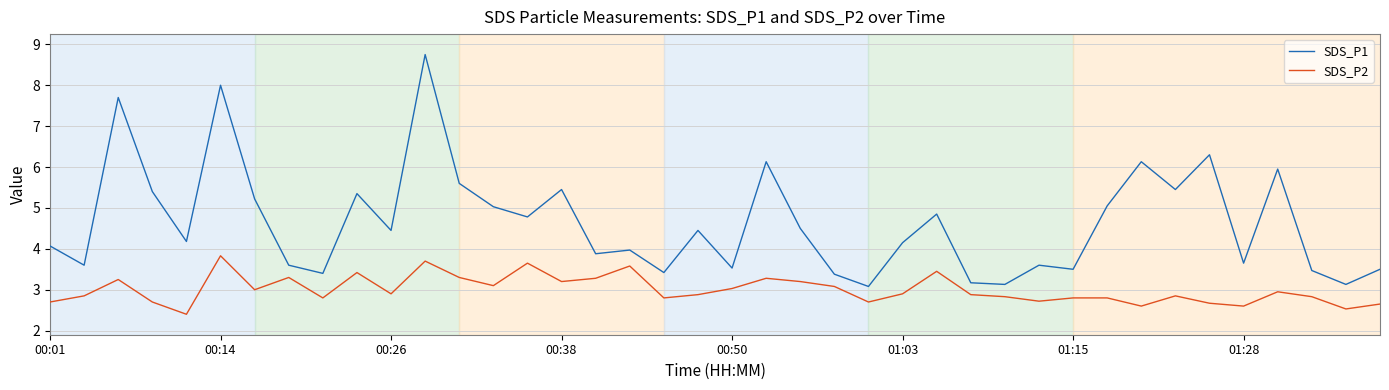

List the series in order of their overall mean, highest first.

SDS_P1, SDS_P2